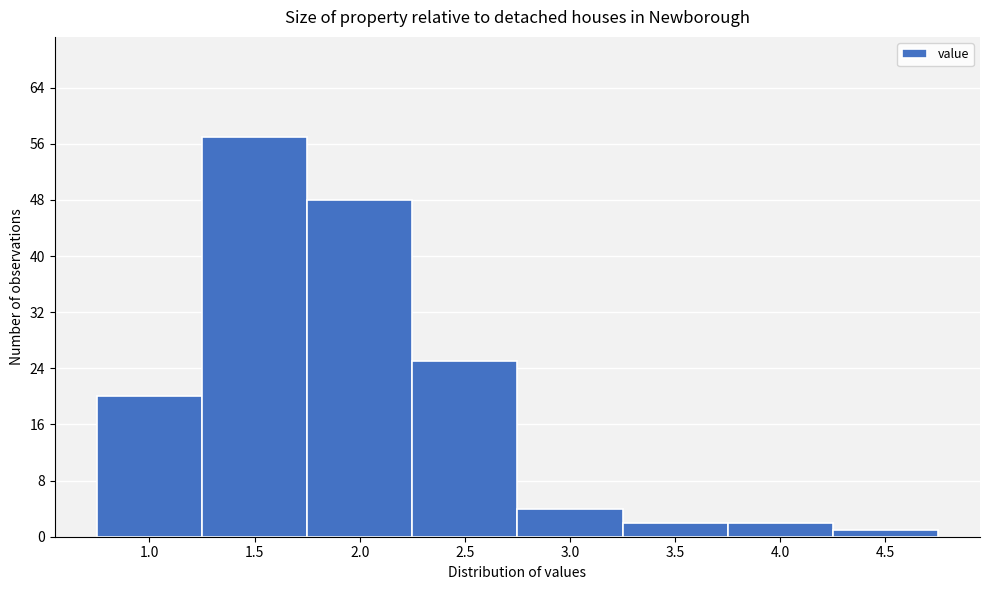

Reading right to left, extract all data points from this chart.

1	2	2	4	25	48	57	20